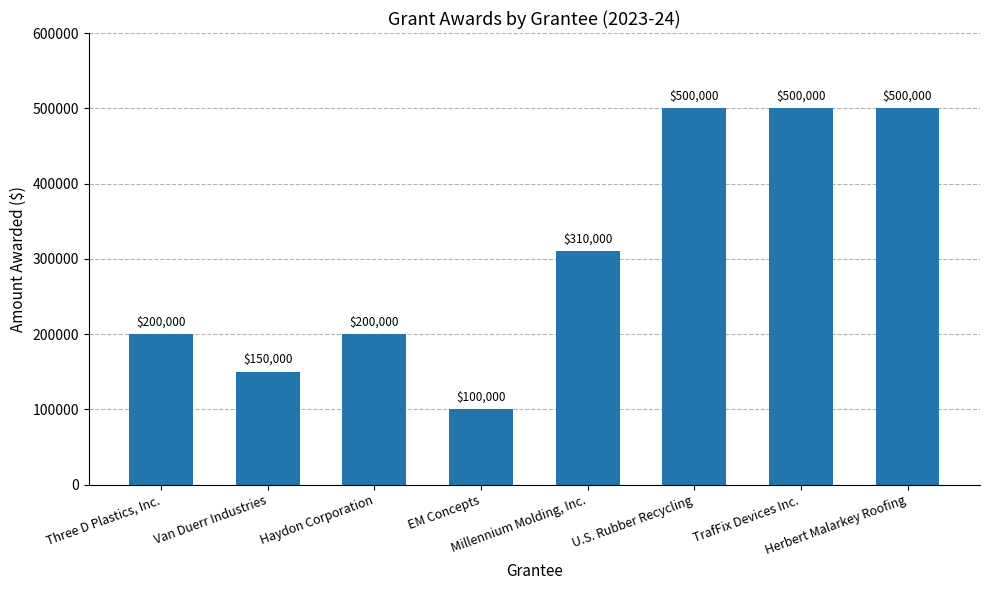

Count the values in the range 200000 to 500000.

6